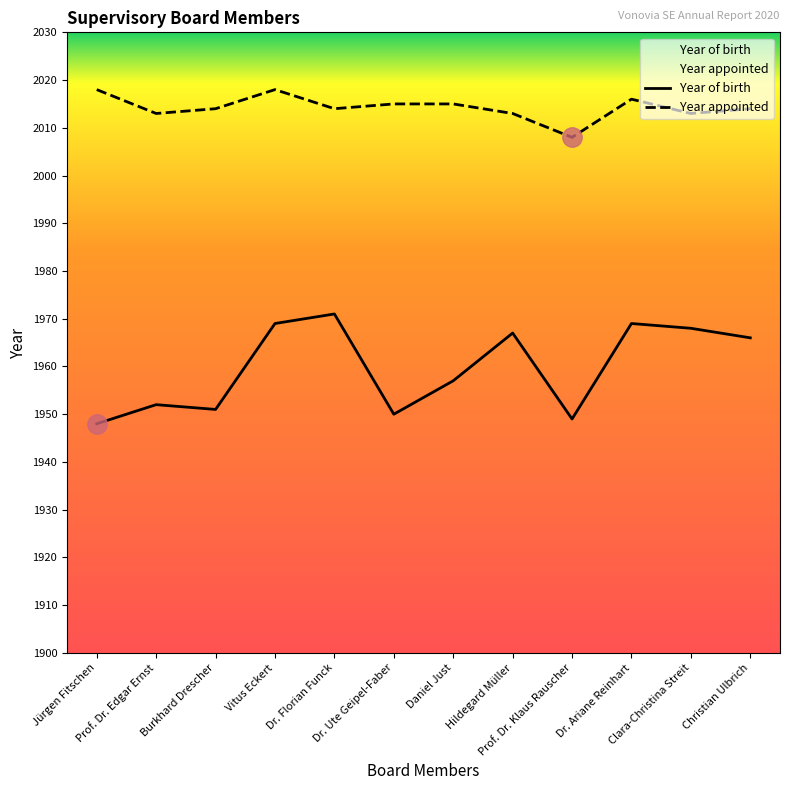

True or false: Year of birth has a value of 1951 at Burkhard Drescher.

True